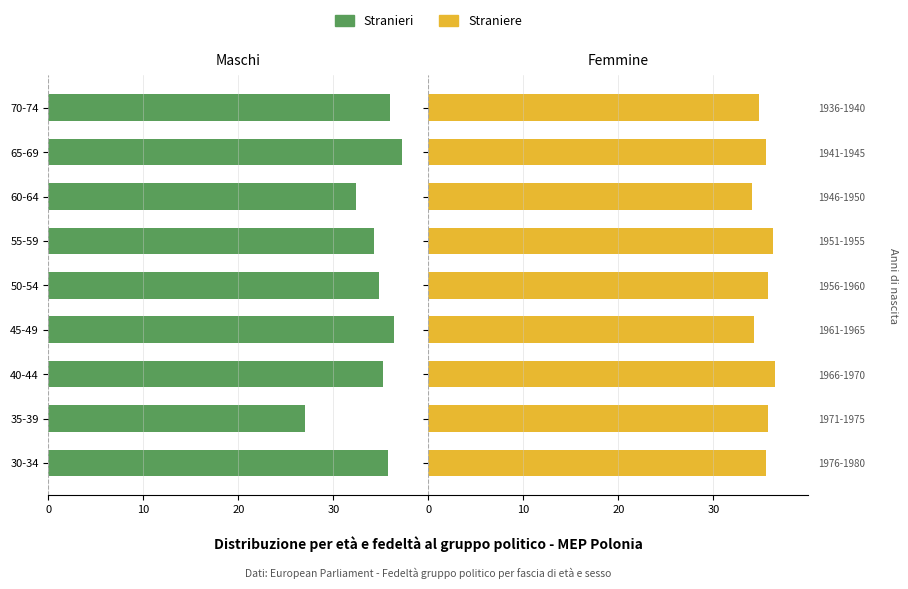

At how many categories does at least one series exceed 26?

9